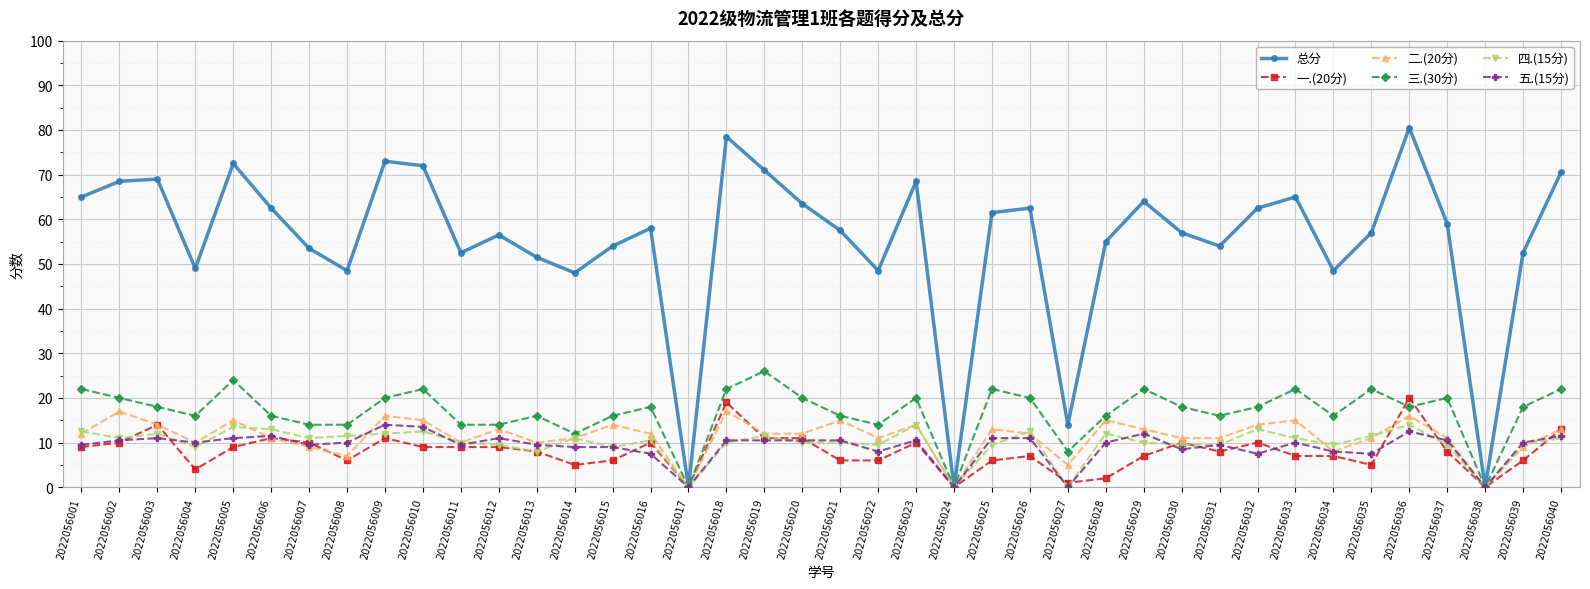

How many values in the 四.(15分) series are below 10?

15